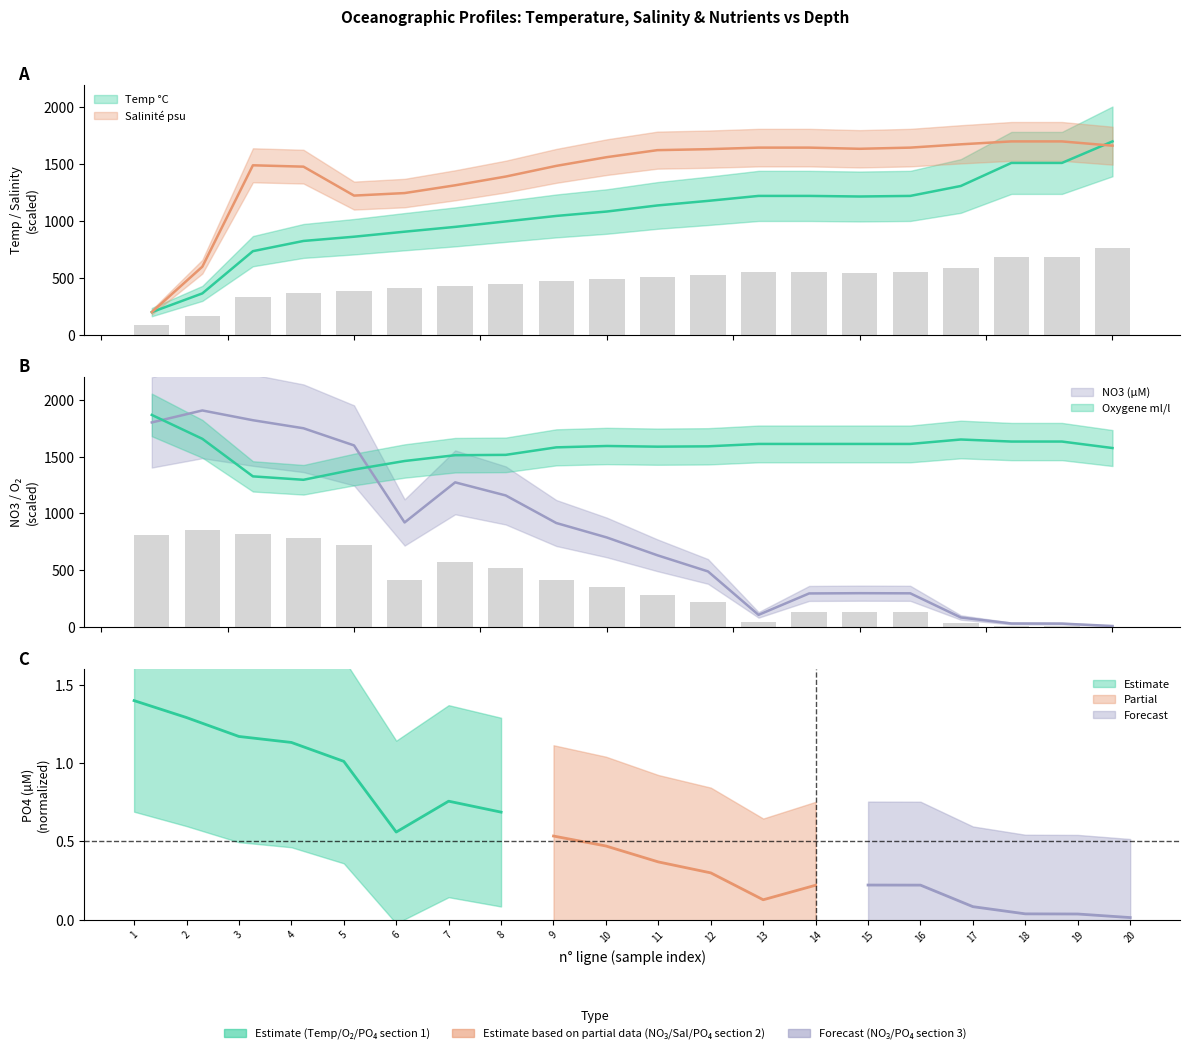

How many series are shown in this chart?

5